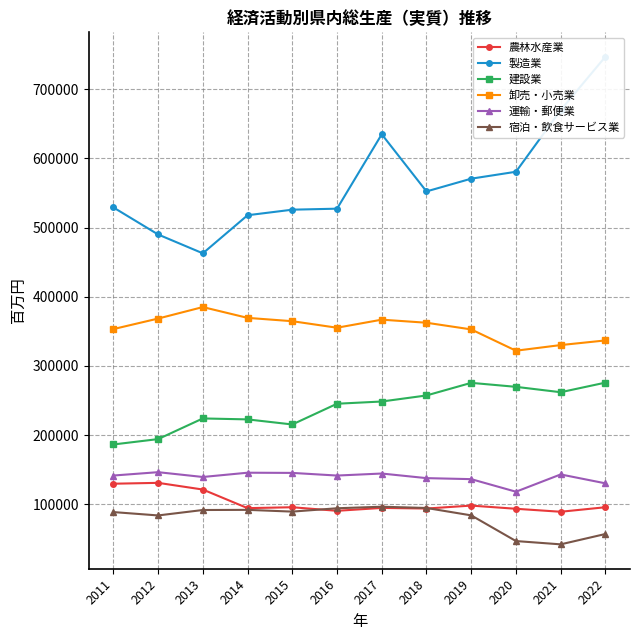

What is the difference between the 宿泊・飲食サービス業 values at 2015 and 2021?

47344